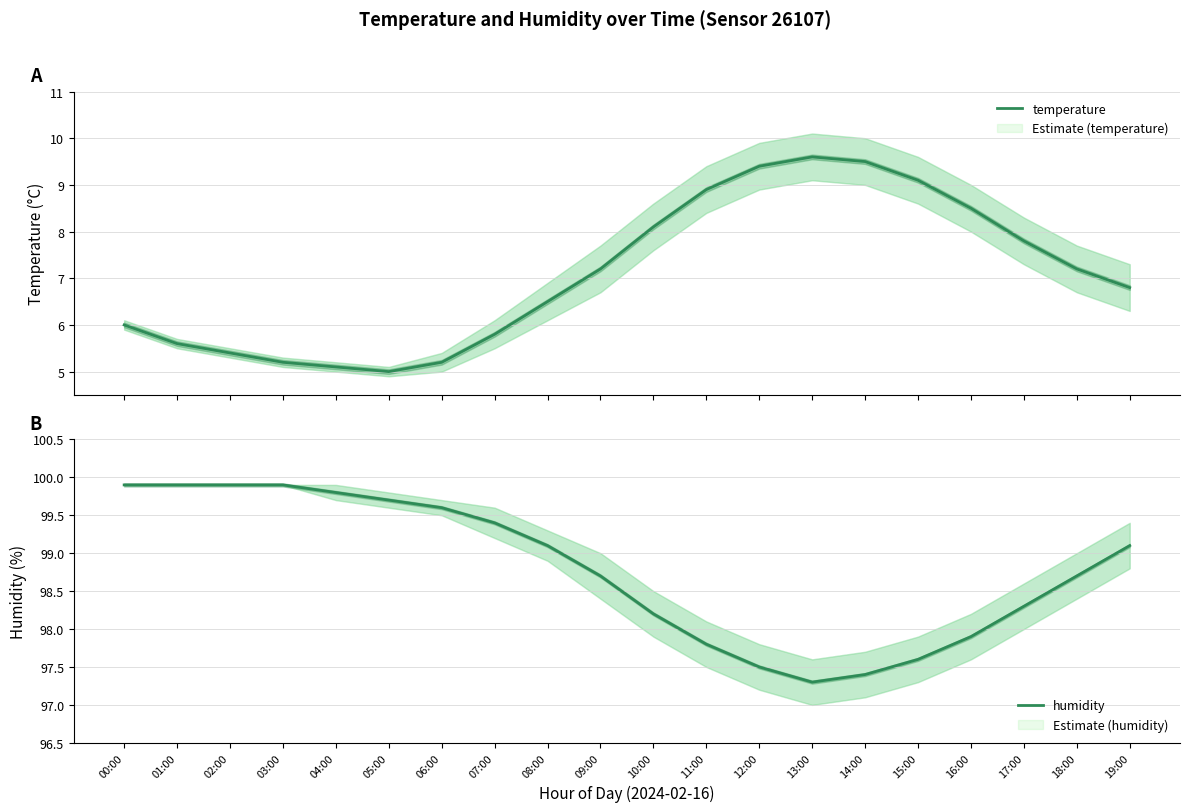

What is the difference between the second highest and second lowest values in the humidity series?

2.5